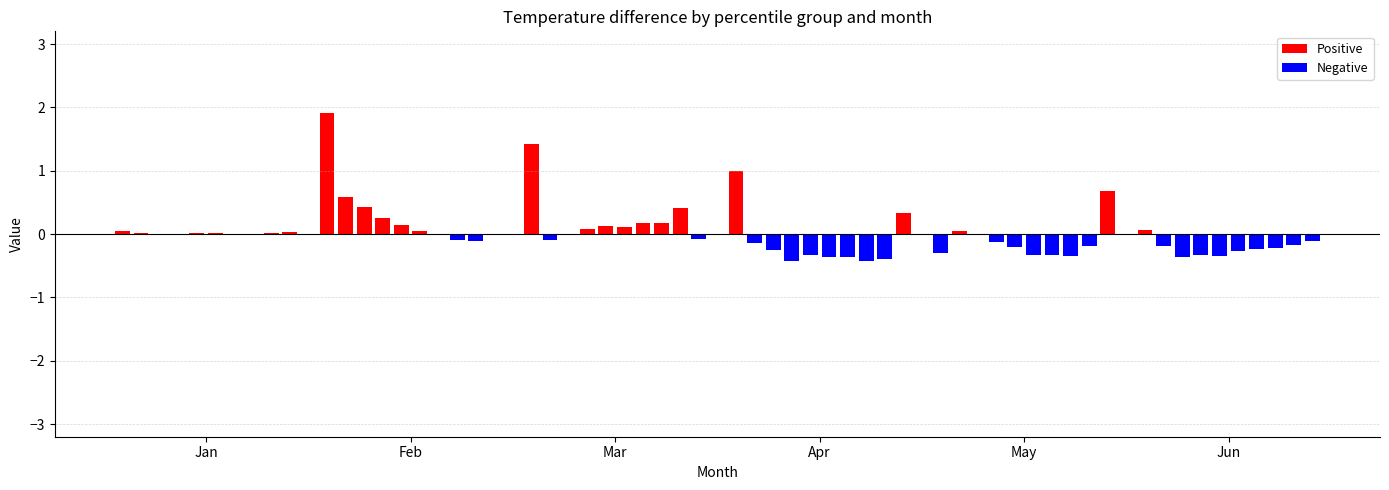

What is the sum of all Positive values?

8.1